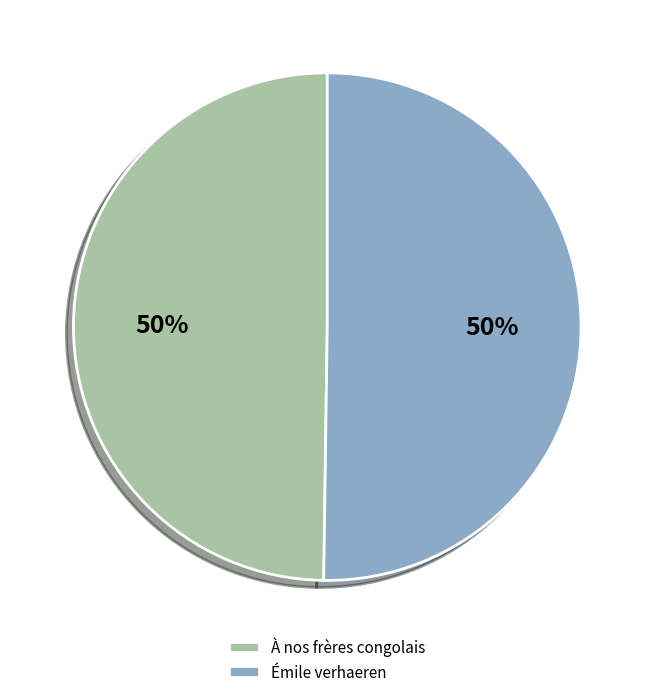

True or false: À nos frères congolais accounts for 50% of the total.

True